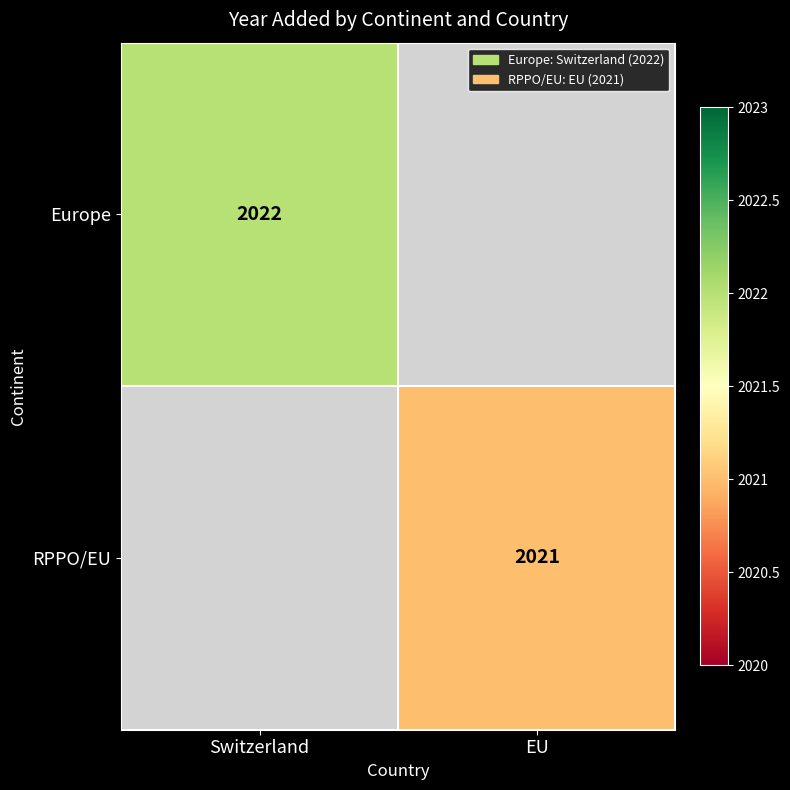

How many categories are shown in the chart?

2